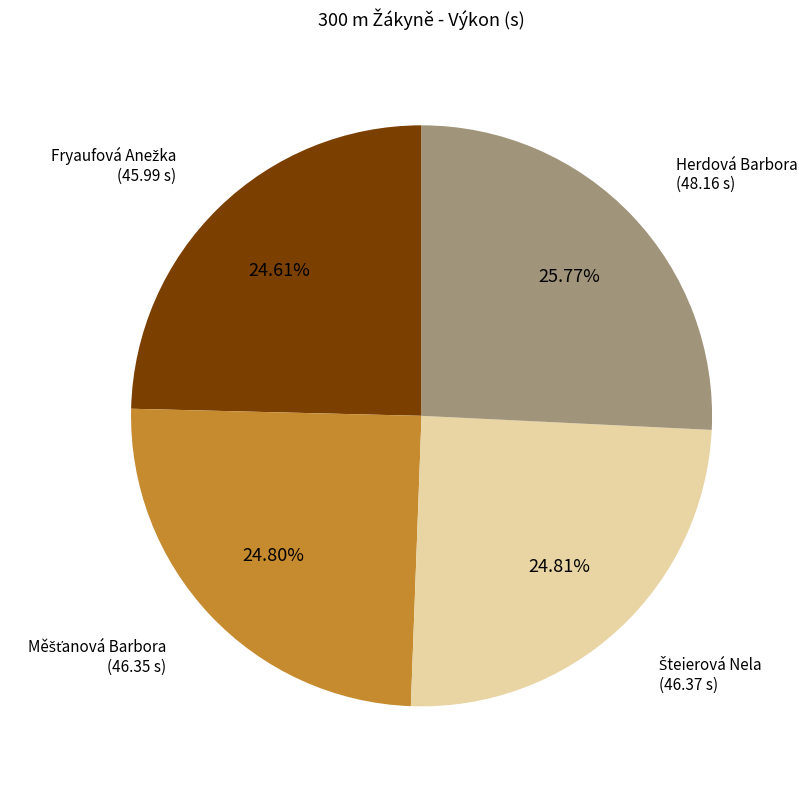

Is it true that Herdová Barbora is 20% of the pie?

False